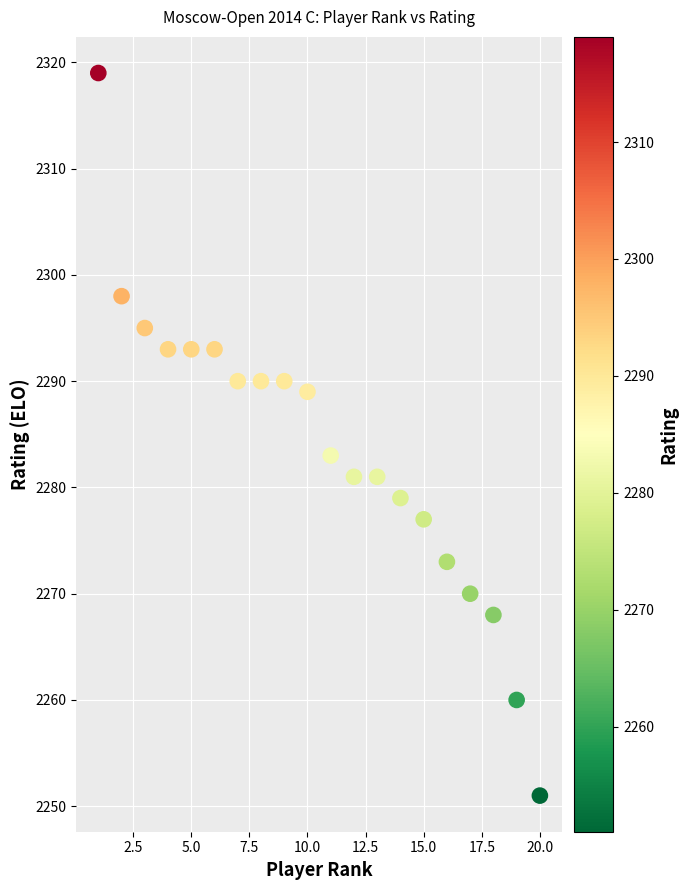

What Y value in the scatter plot is closest to 2285?

2283